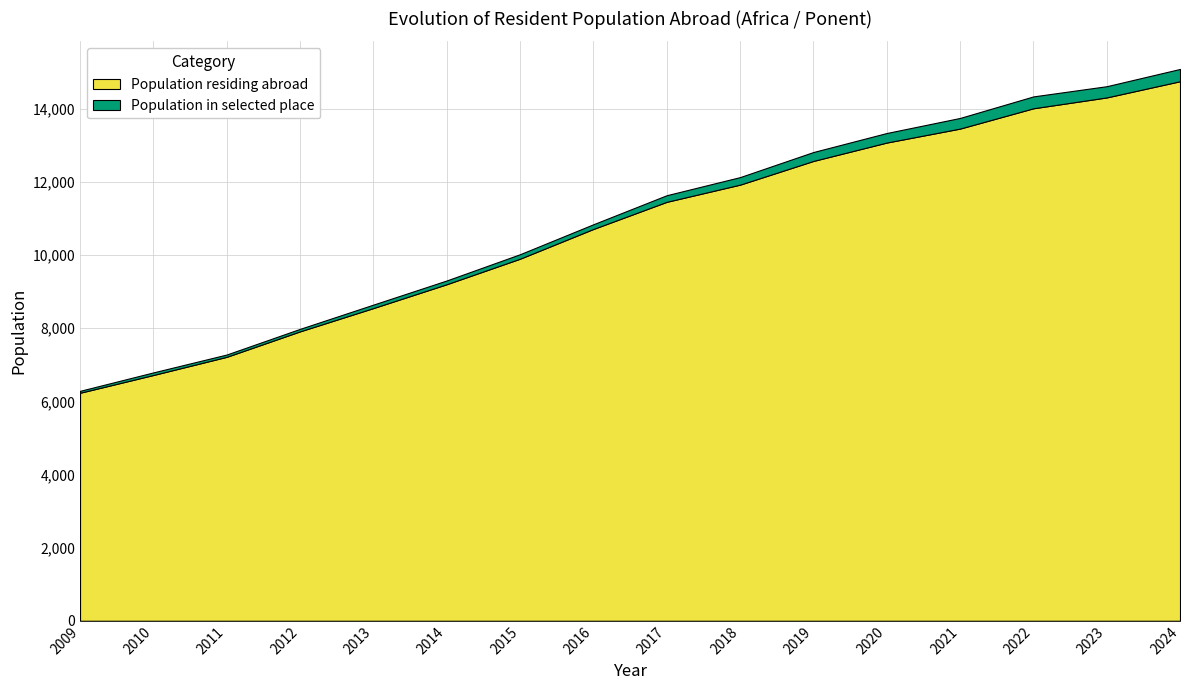

Reading left to right, list all the values displayed in this chart.

Population residing abroad: 6235	6721	7218	7914	8551	9203	9901	10714	11456	11926	12574	13077	13459	14014	14311	14754
Population in selected place: 53	71	63	69	95	103	123	129	181	206	244	261	291	325	307	336